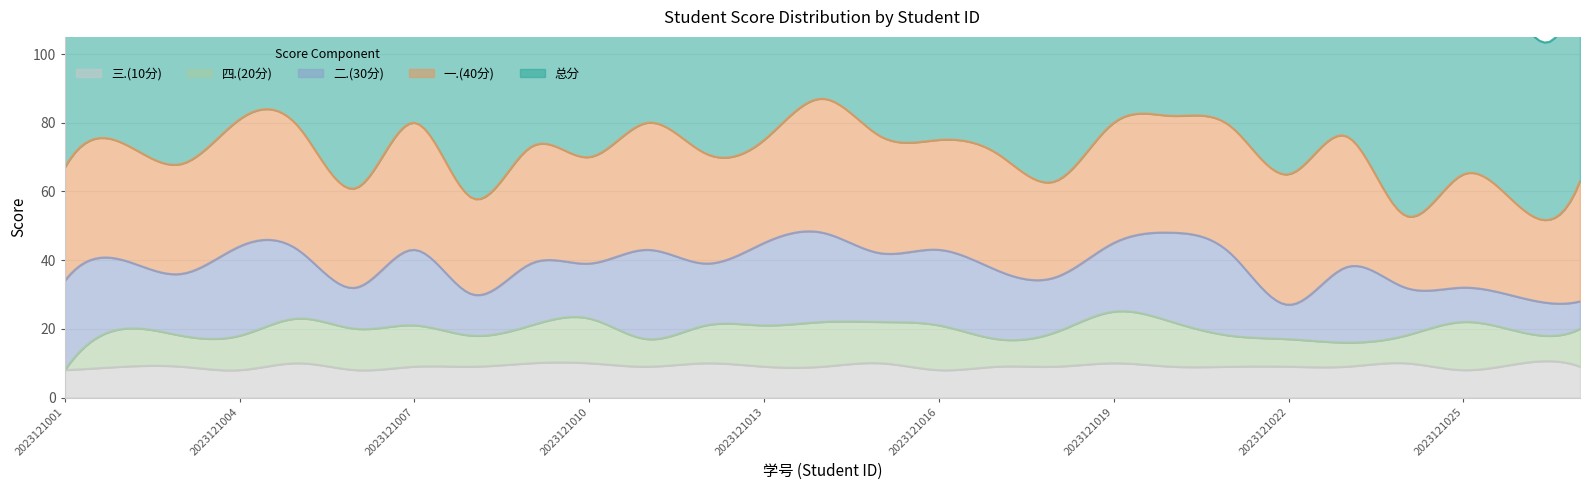

What is the highest value of the 四.(20分) series?

15